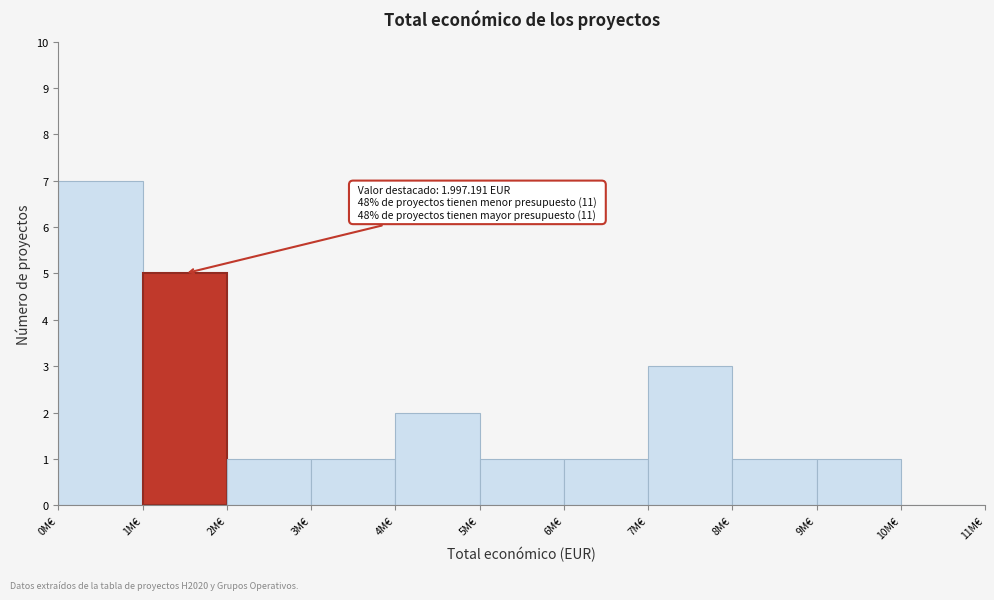

Reading left to right, what are all the values shown in this chart?

0M€=7	1M€=5	2M€=1	3M€=1	4M€=2	5M€=1	6M€=1	7M€=3	8M€=1	9M€=1	10M€=0